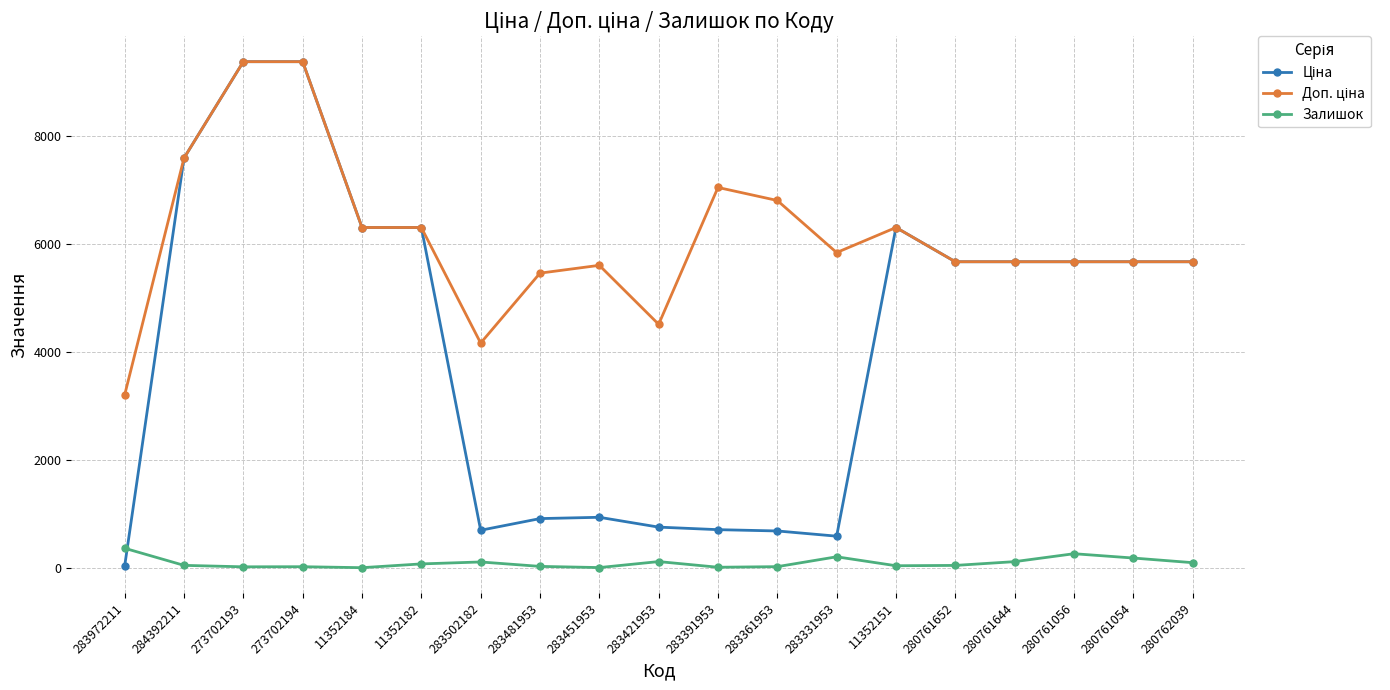

What is the label of the 4th point from the right?

280761644